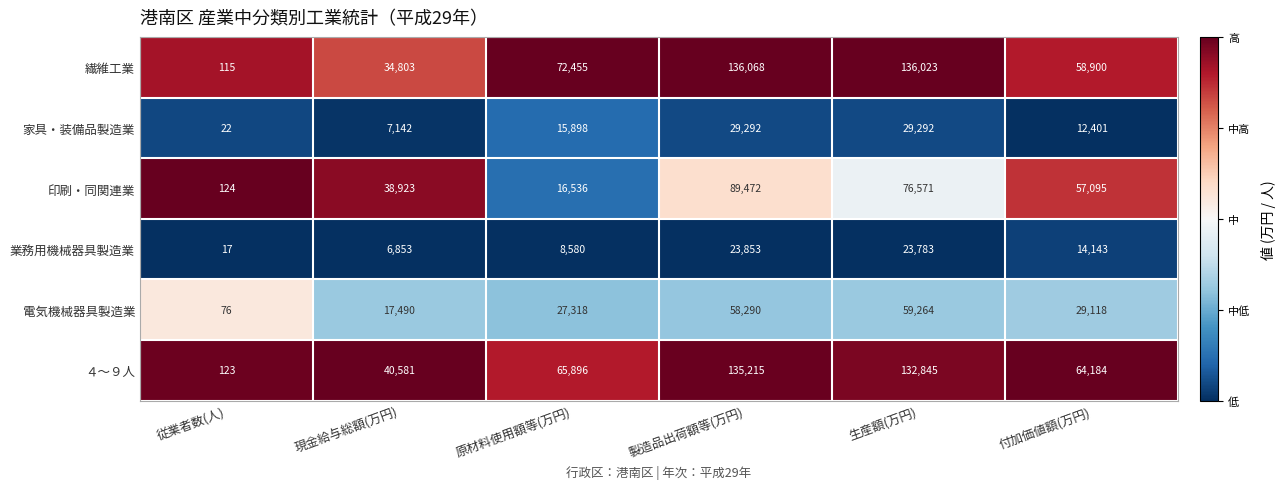

Where is 家具・装備品製造業 nearest to the value 14657?

原材料使用額等(万円)